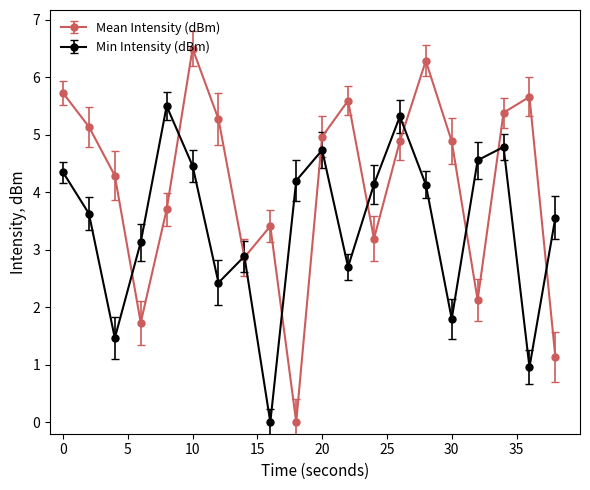

What are all the series names shown in the legend?

Mean Intensity (dBm), Min Intensity (dBm)